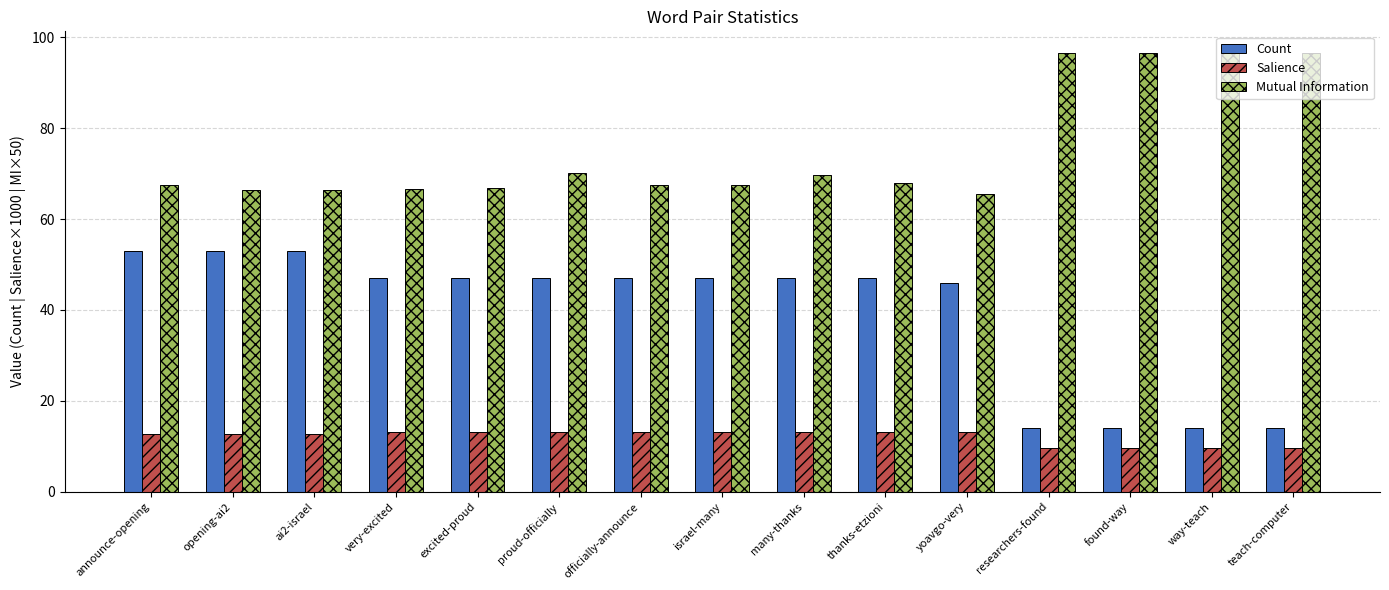

Which series has the largest range (max minus min)?

Count